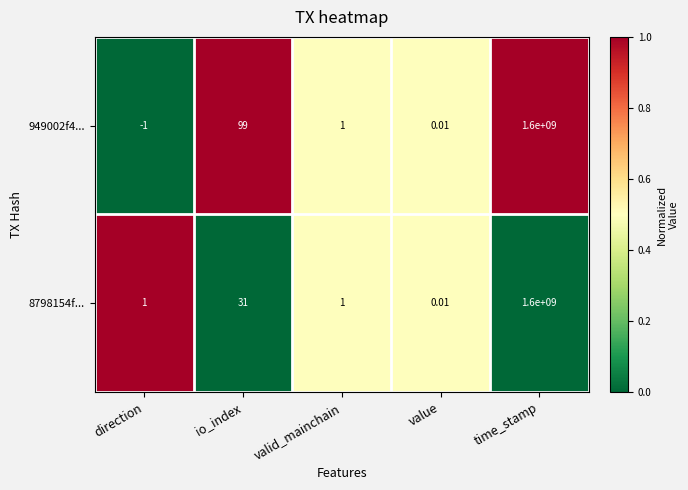

Rank the categories by 949002f4... value from lowest to highest.

direction, value, valid_mainchain, io_index, time_stamp